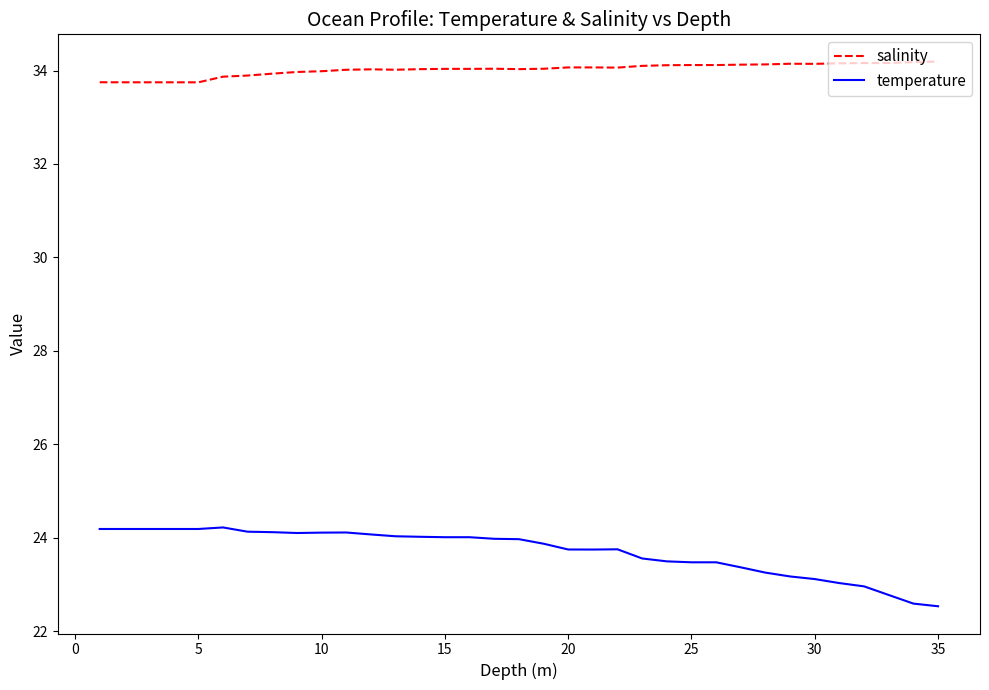

Rank the series by their maximum value, from highest to lowest.

salinity, temperature